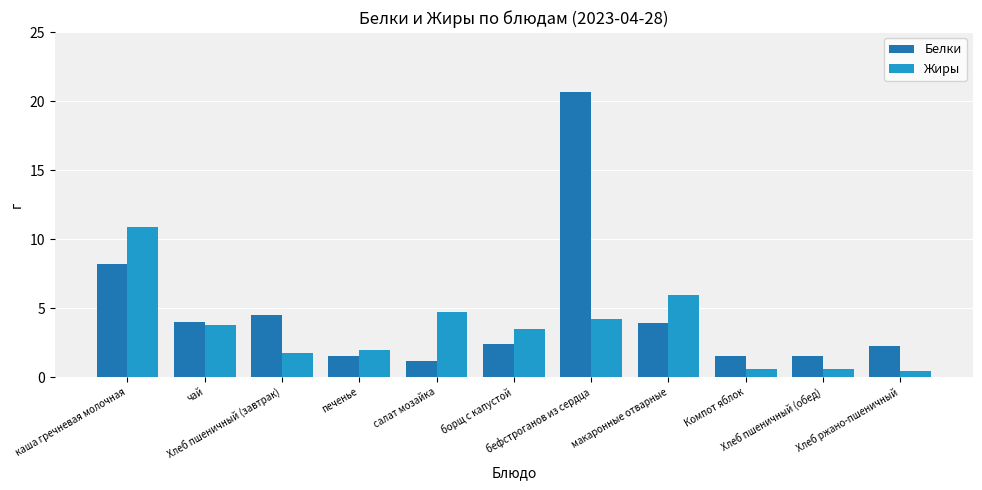

What is the sum of all Жиры values?

38.3